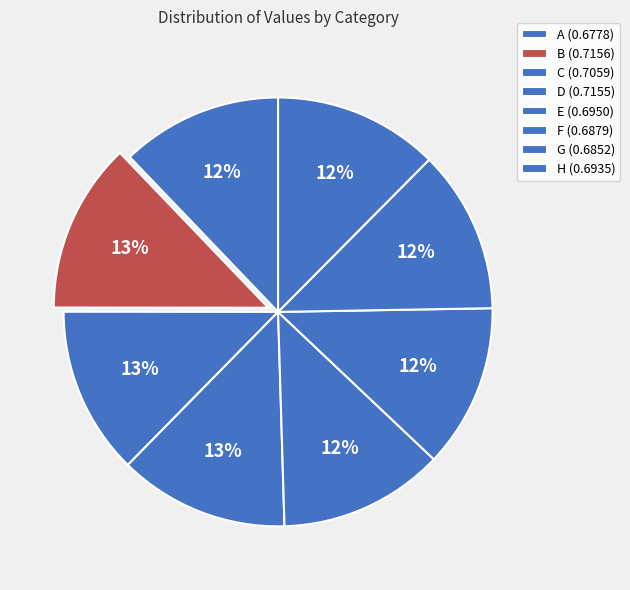

Rank the categories by value from highest to lowest.

B, D, C, E, H, F, G, A